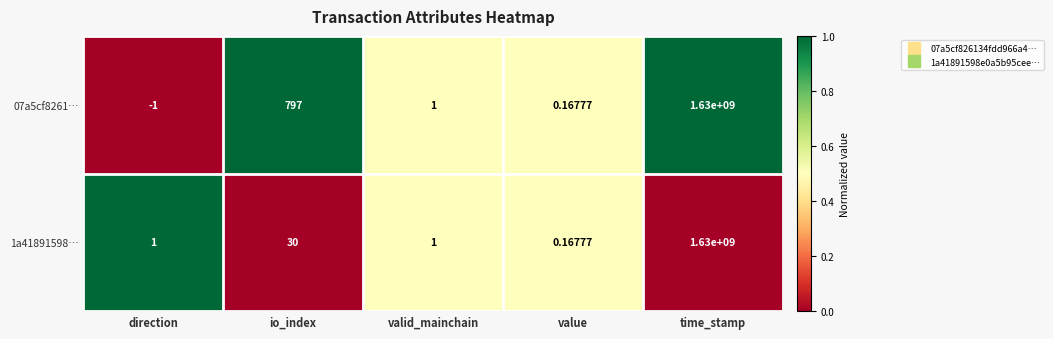

At which category is the sum across all series the highest?

time_stamp